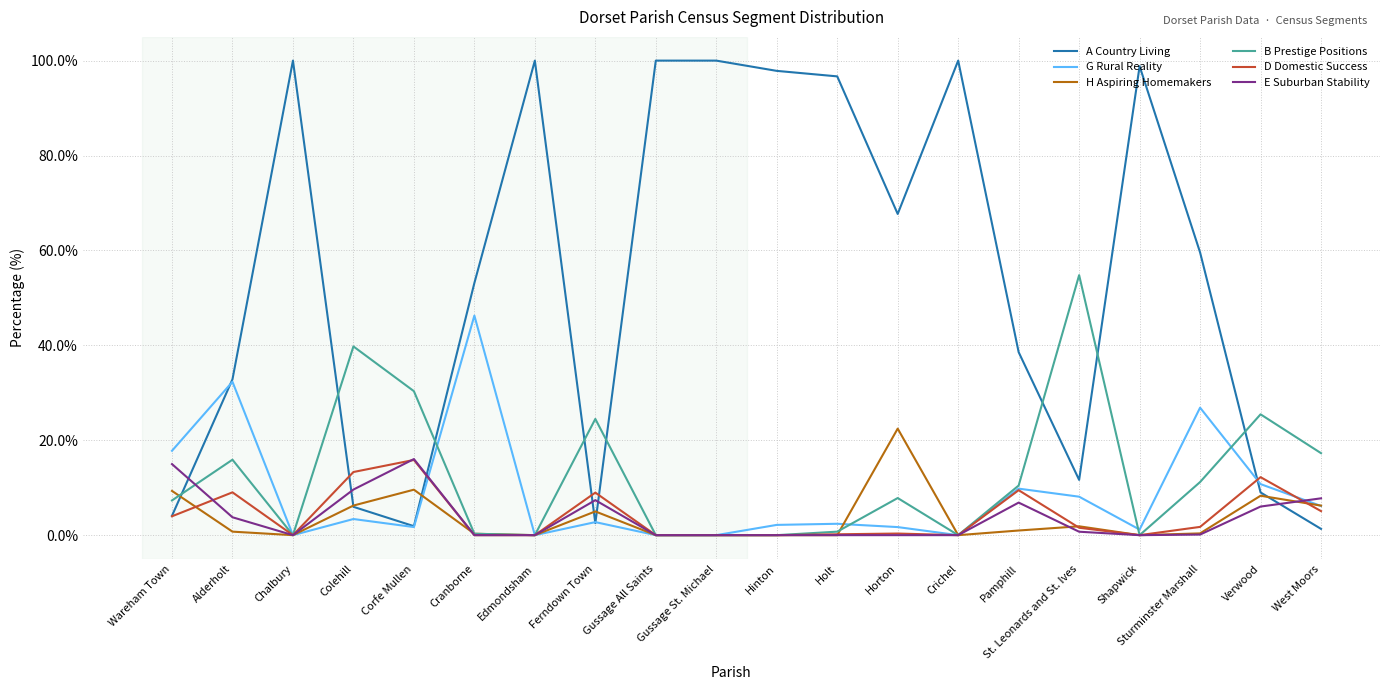

What is the difference between the highest and lowest values at Horton?

67.7